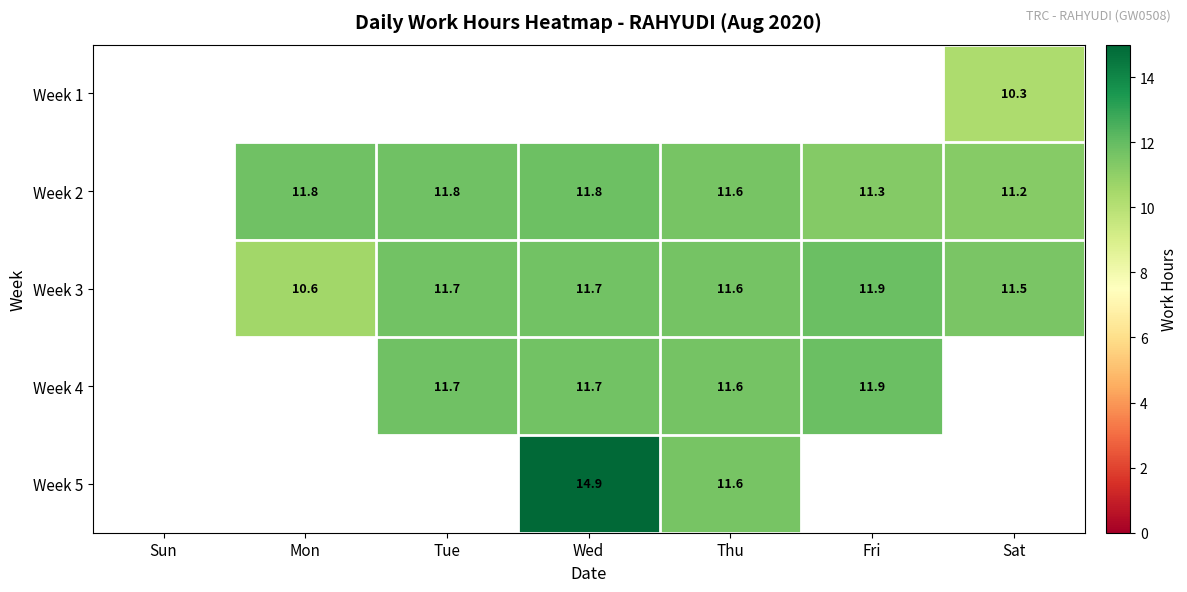

Is the value of Week 1 at Sat greater than the value of Week 2 at Tue?

No